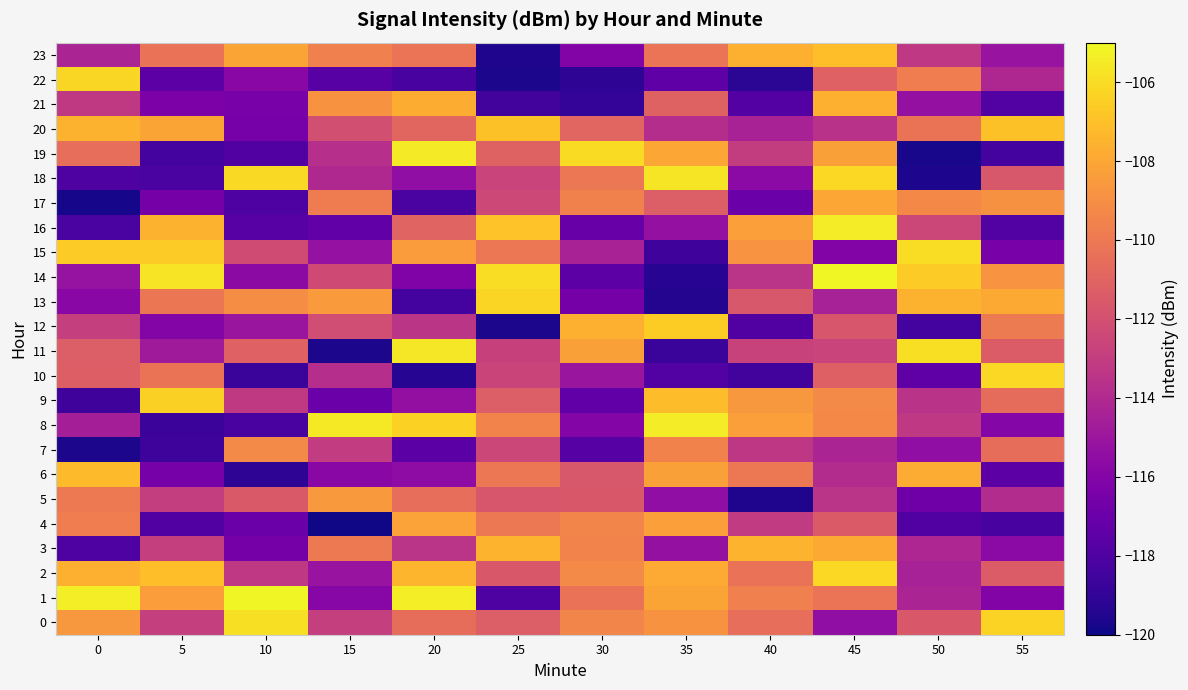

At which category does the chart reach its peak across all series?

45